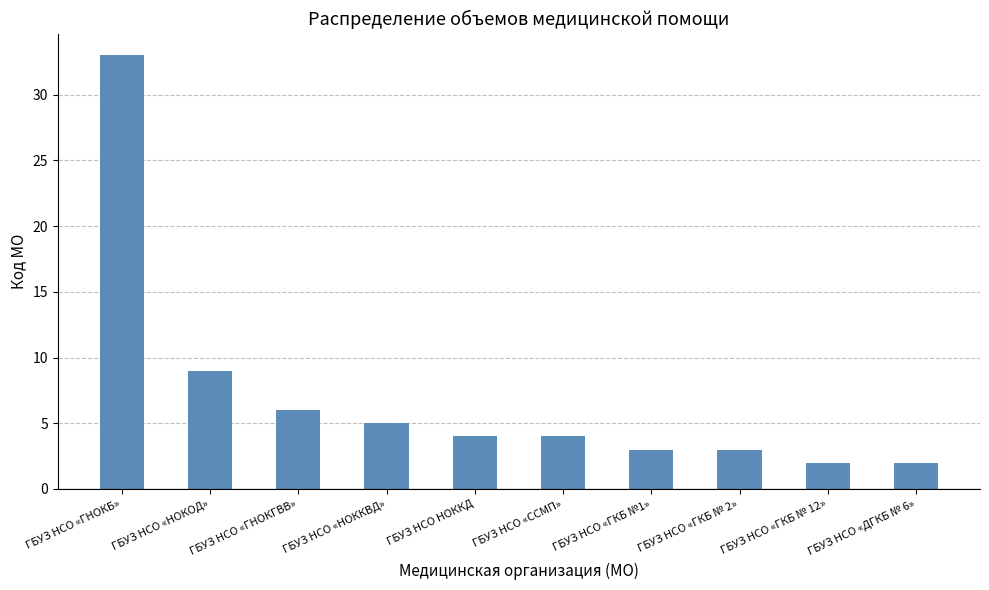

What is the label of the 3rd bar from the right?

ГБУЗ НСО «ГКБ № 2»